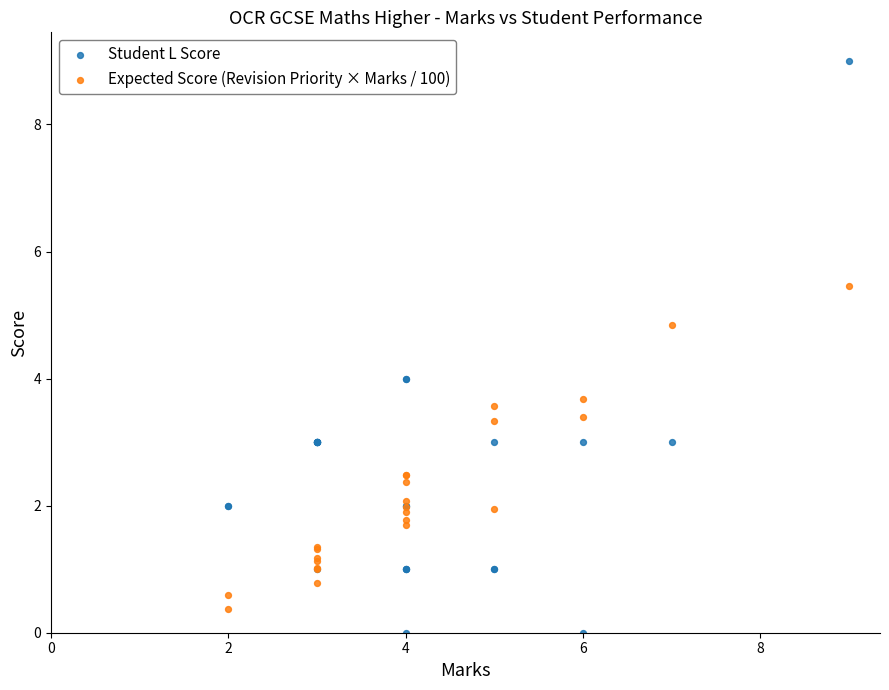

Which series reaches the minimum Y coordinate?

Student L Score